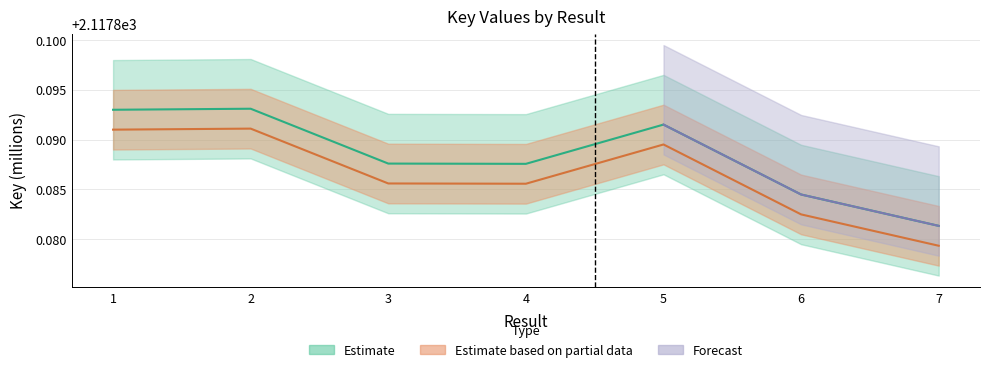

True or false: the data has more than 1 interior local peaks.

True